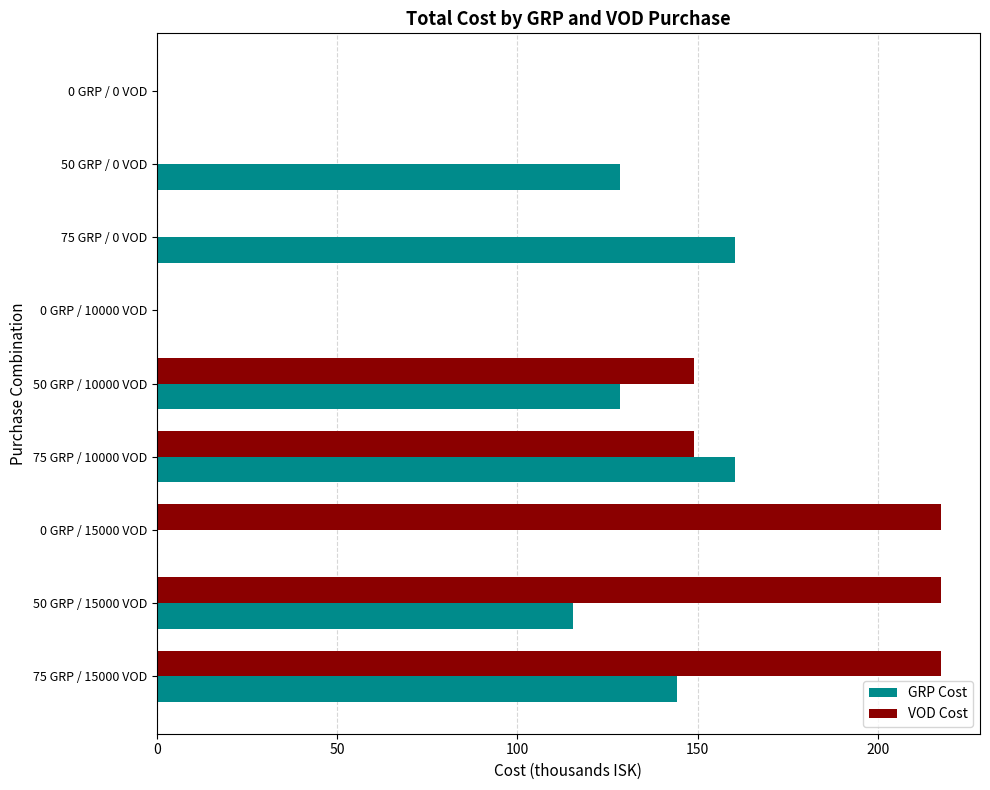

Between 50 GRP / 10000 VOD and 75 GRP / 10000 VOD, which series saw the biggest shift?

GRP Cost